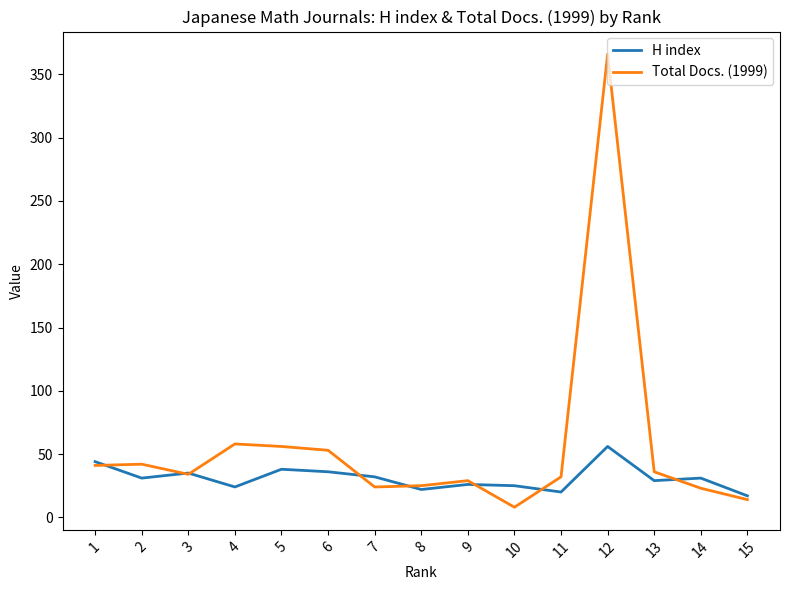

Which category has the highest value in the Total Docs. (1999) series?

12